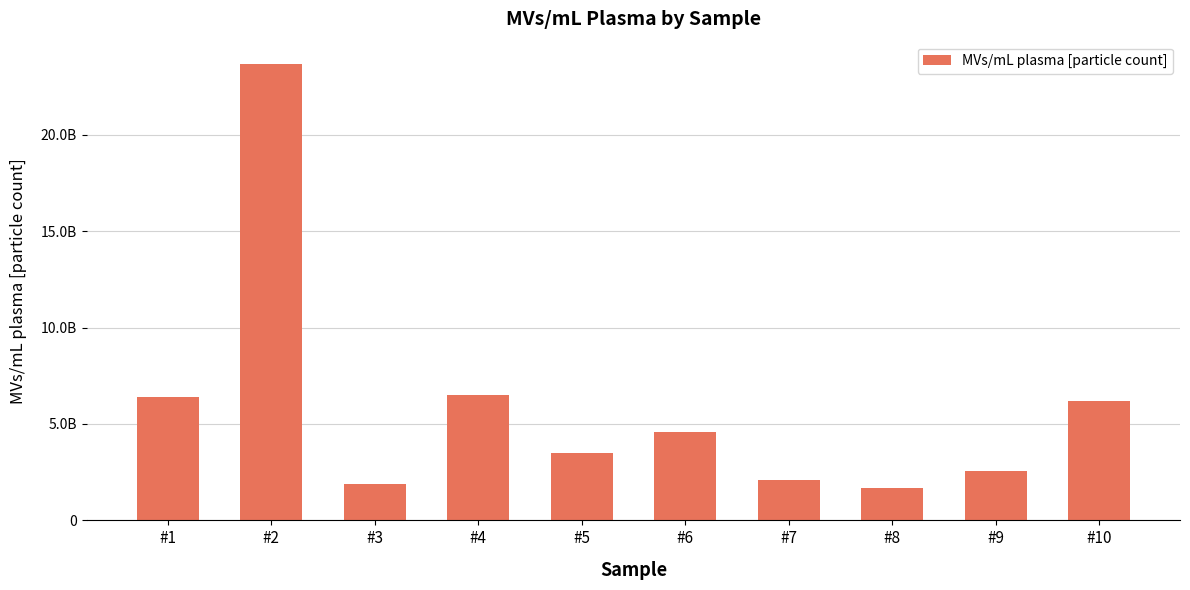

Which category has the lowest value across all series?

#8